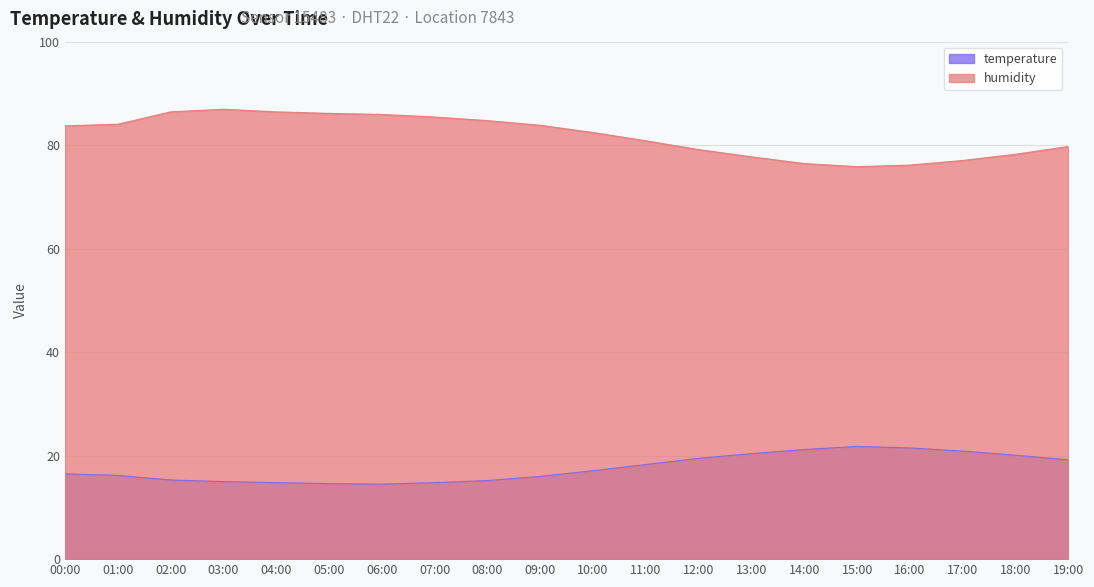

What is the average value of the humidity series?

81.9